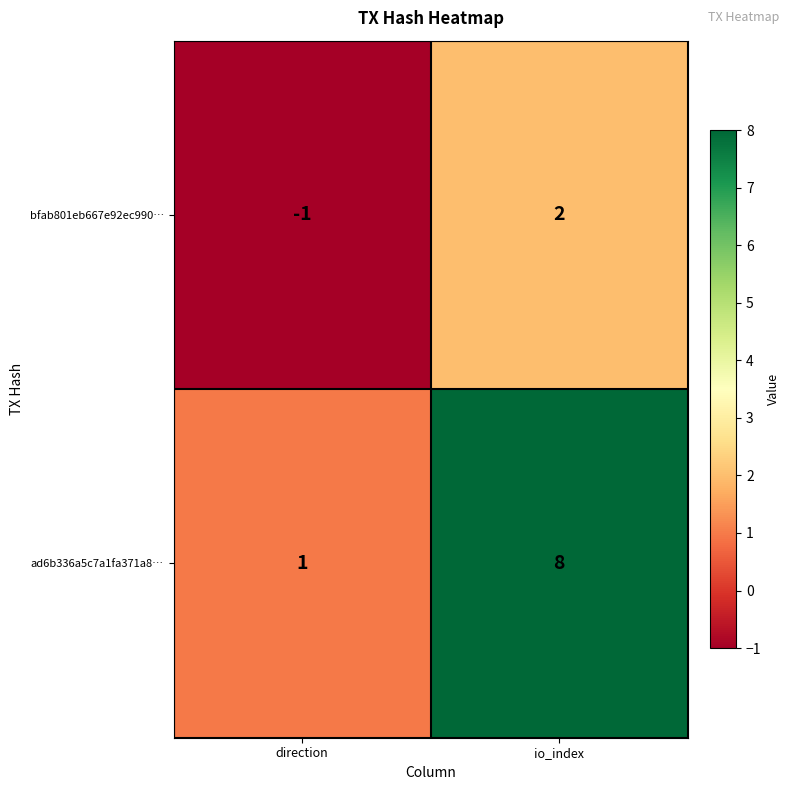

At how many categories does at least one series exceed 7?

1